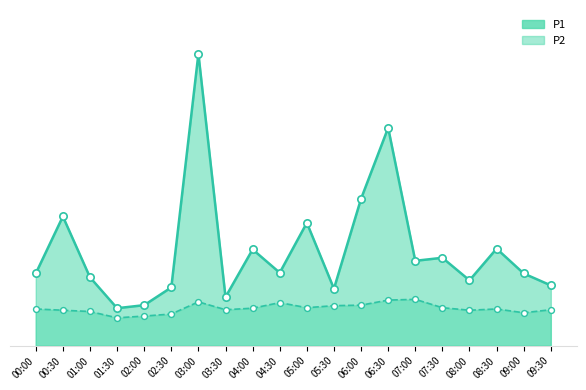

What is the total value across all series at 09:30?

3.8